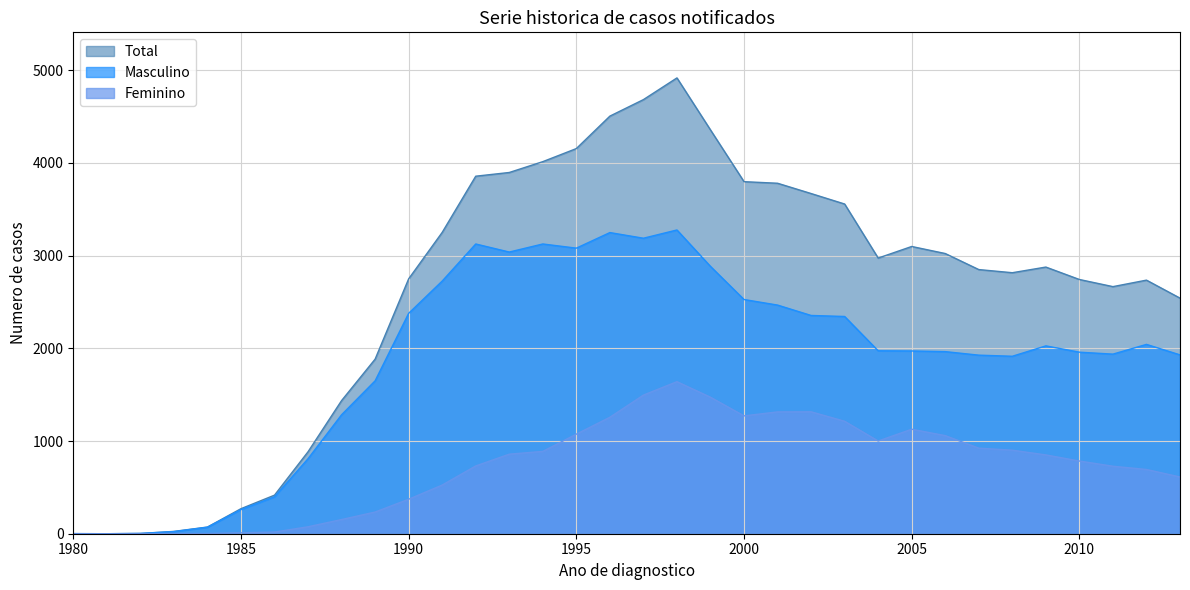

What is the difference between the second highest and second lowest values in the Feminino series?

1495